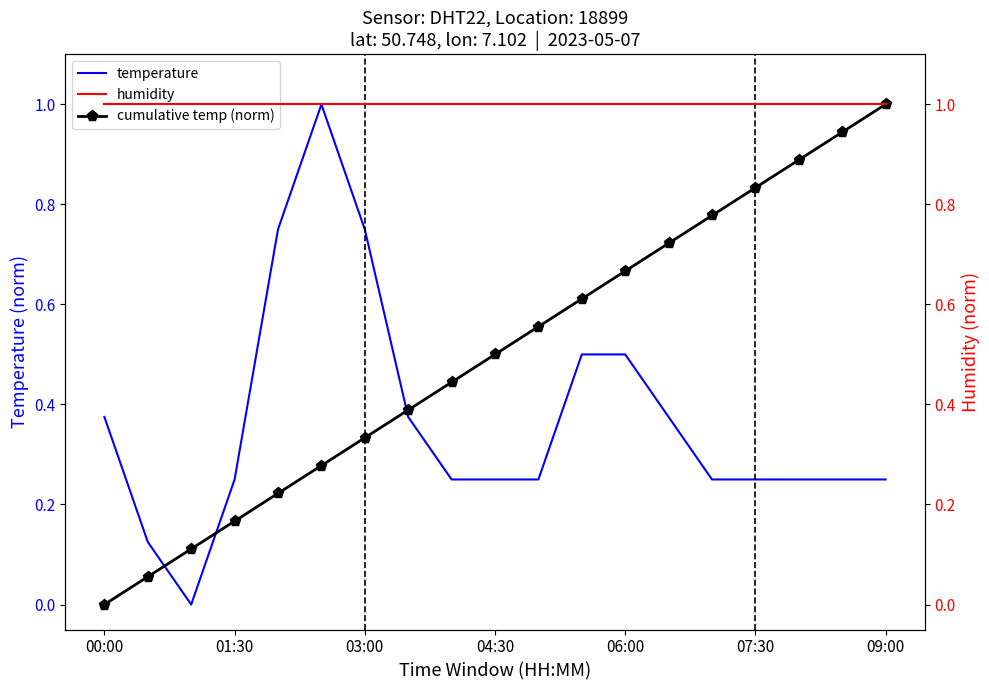

True or false: humidity and cumulative temp (norm) cross at least once.

False